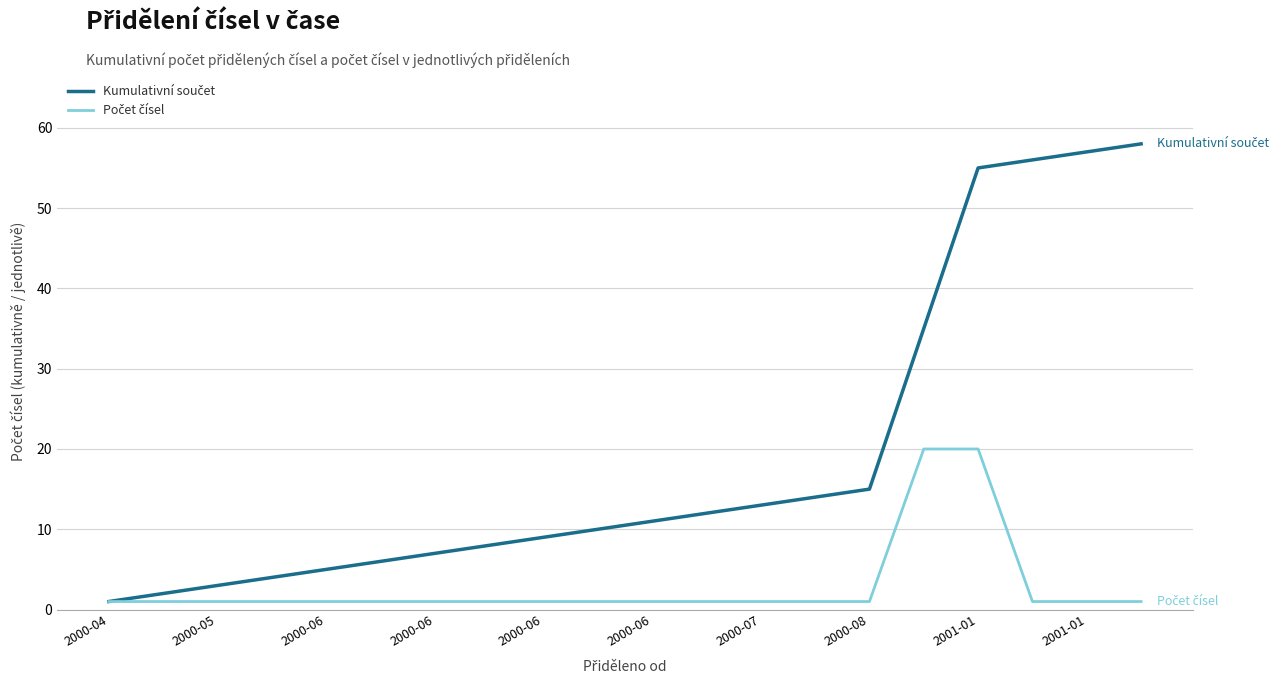

How many lines are shown in the chart?

2